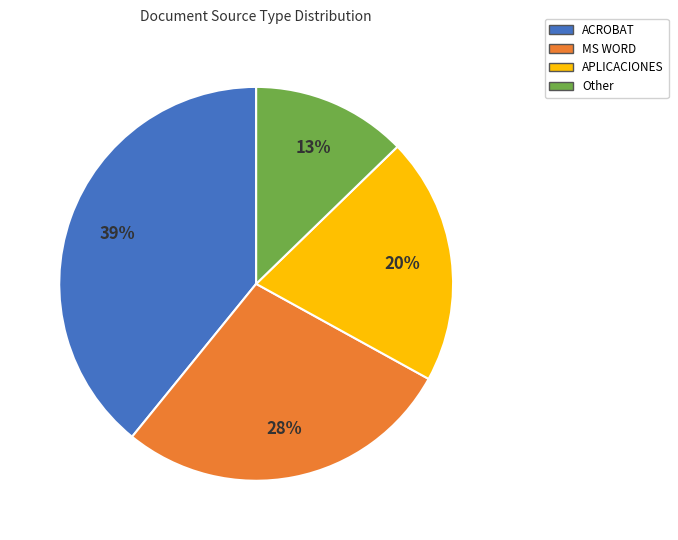

True or false: ACROBAT accounts for 39% of the total.

True